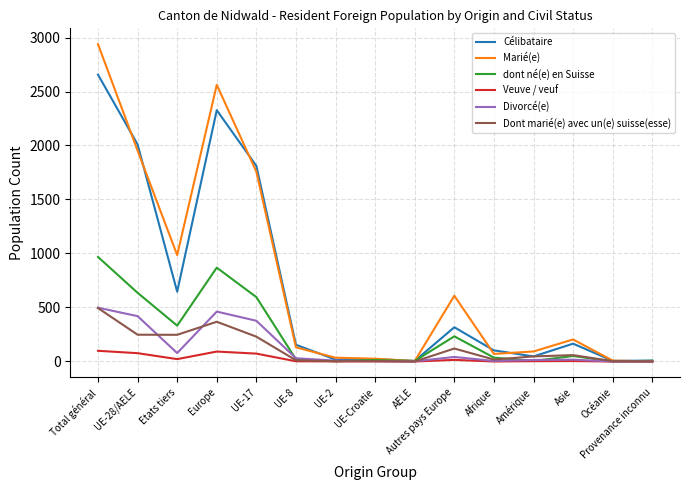

How many categories are shown in the chart?

15